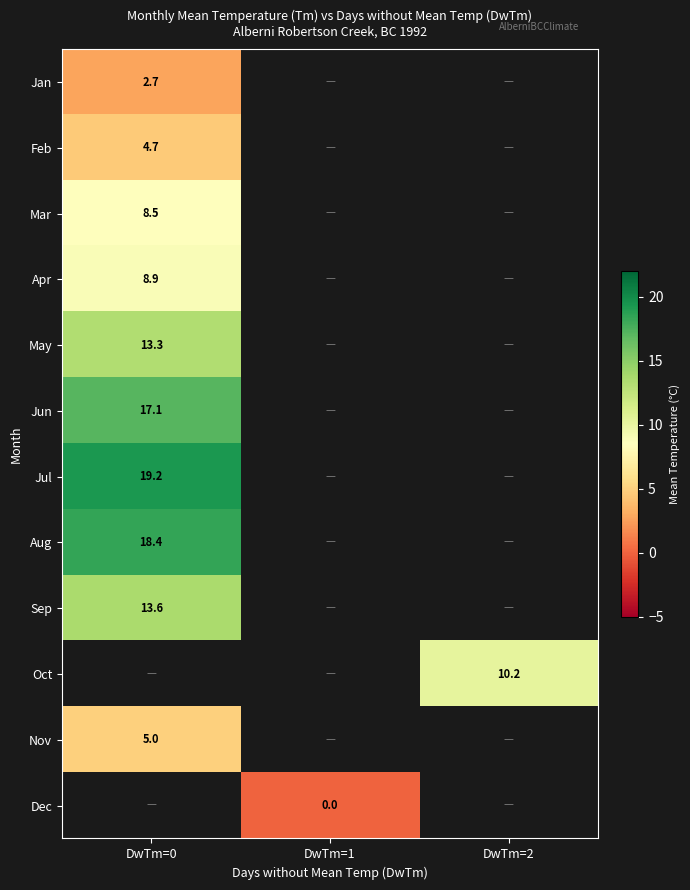

Is it true that Jul equals 19.2 at DwTm=0?

True